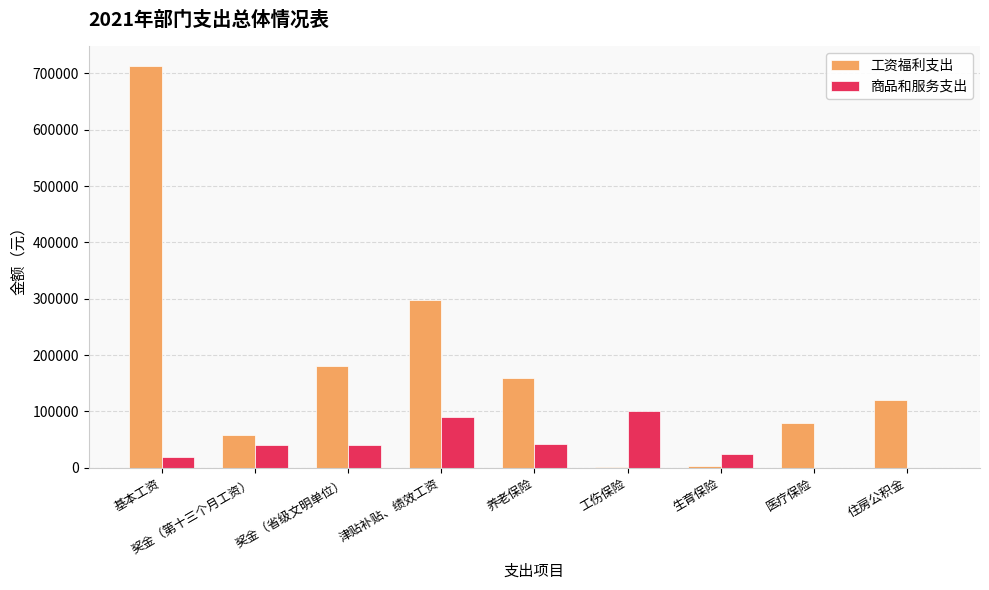

Between 奖金（省级文明单位） and 住房公积金, which series saw the biggest shift?

工资福利支出